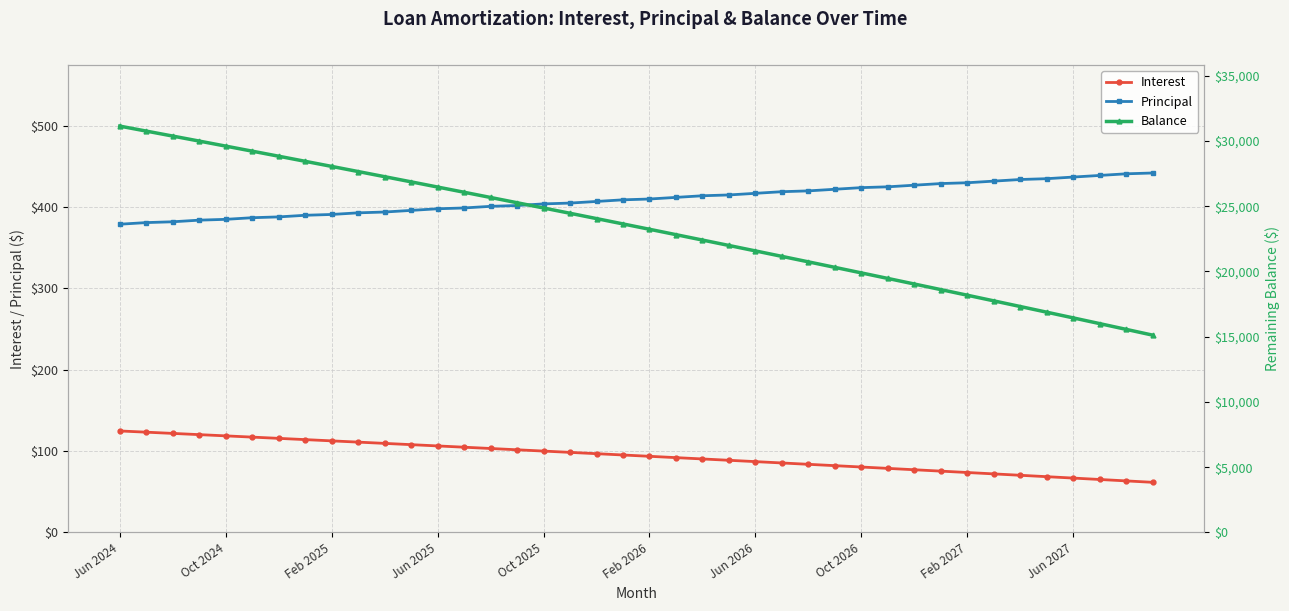

Rank the series at 21 from lowest to highest value.

Interest, Principal, Balance